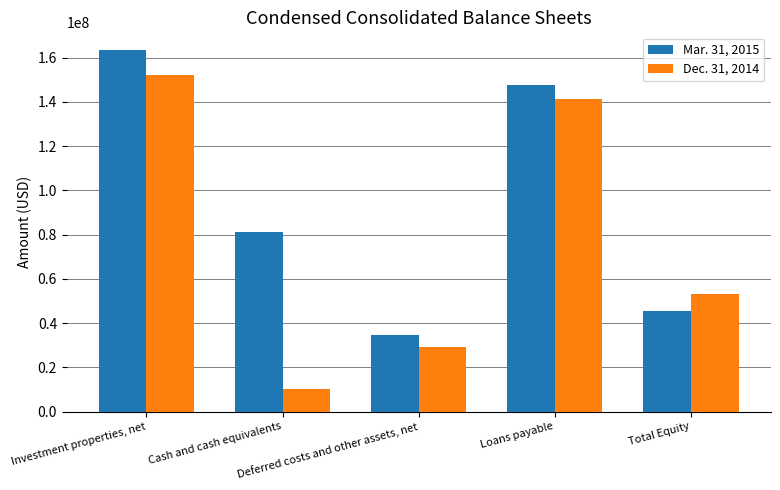

What are all the series names shown in the legend?

Mar. 31, 2015, Dec. 31, 2014